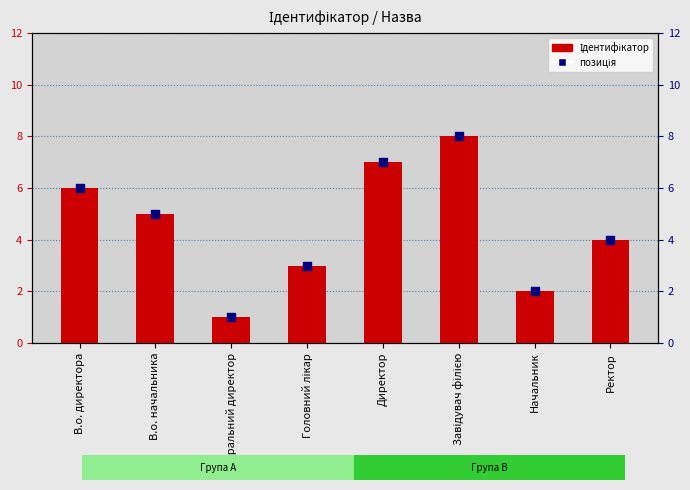

At which category is the sum across all series the highest?

Завідувач філією